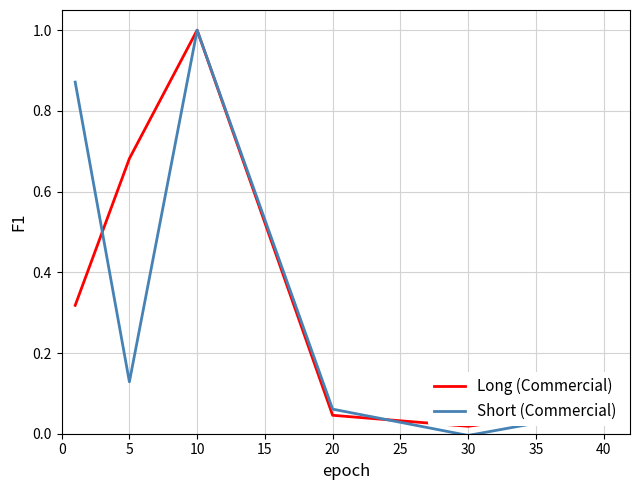

Which series has the widest spread of values?

Short (Commercial)